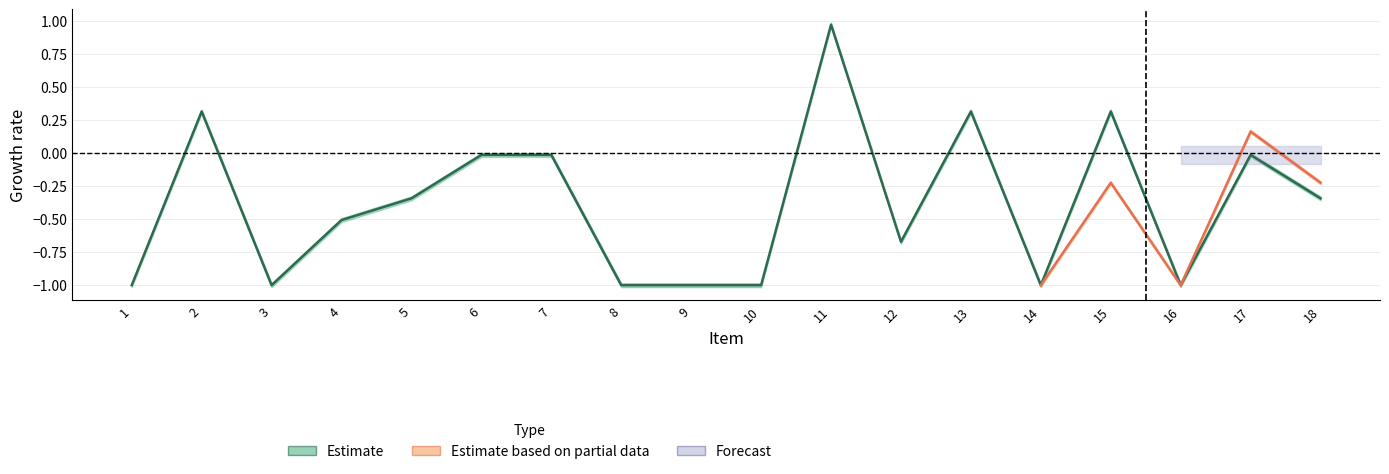

At which category does the data reach its first local peak?

2